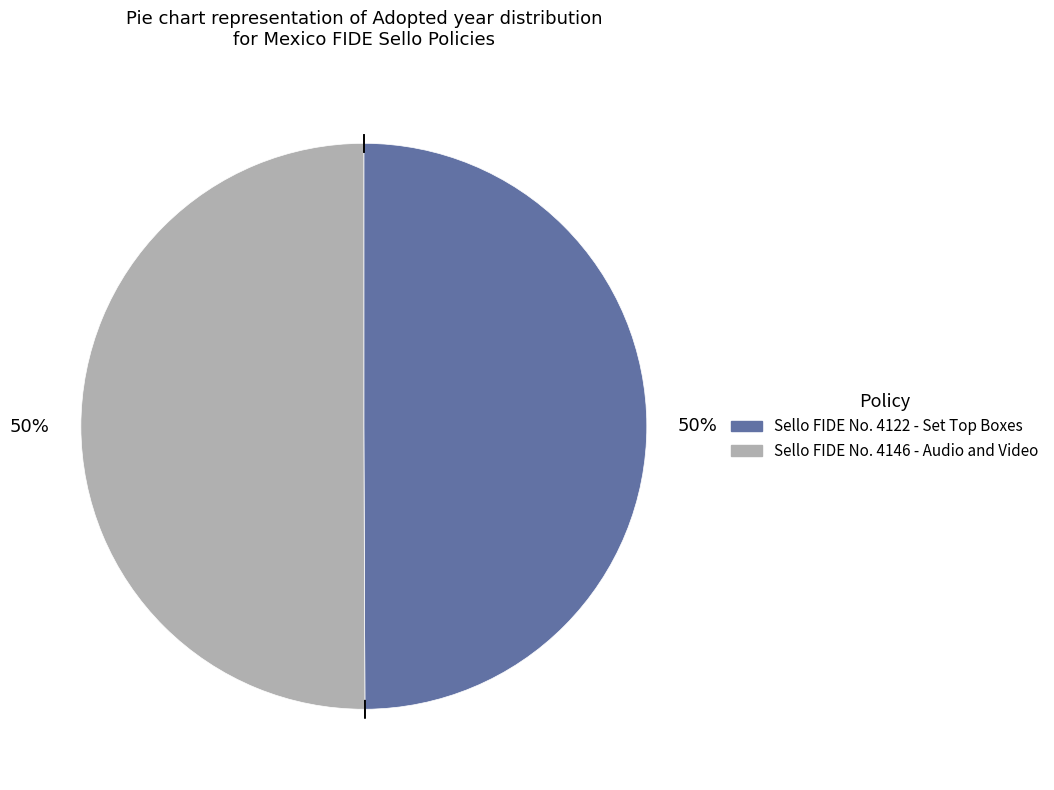

To the nearest percent, what percentage of the pie is Sello FIDE No. 4146 - Audio and Video?

50%